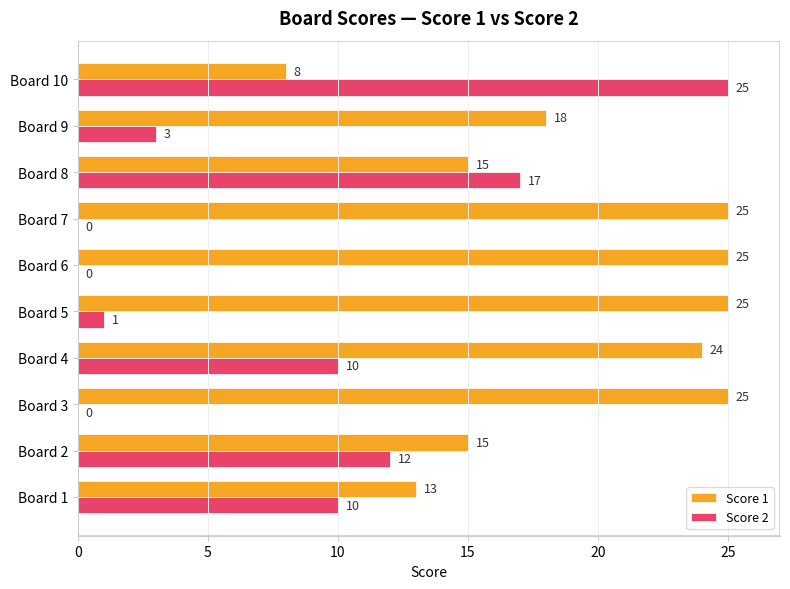

Between Board 4 and Board 9, which series saw the biggest shift?

Score 2